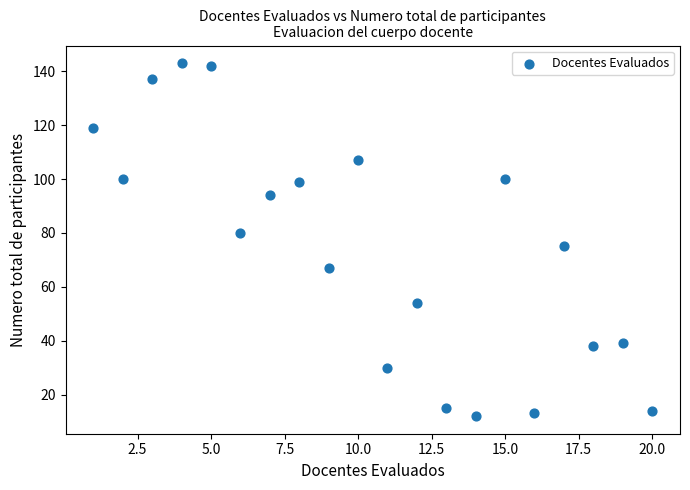

What is the range of X values (max minus min)?

19